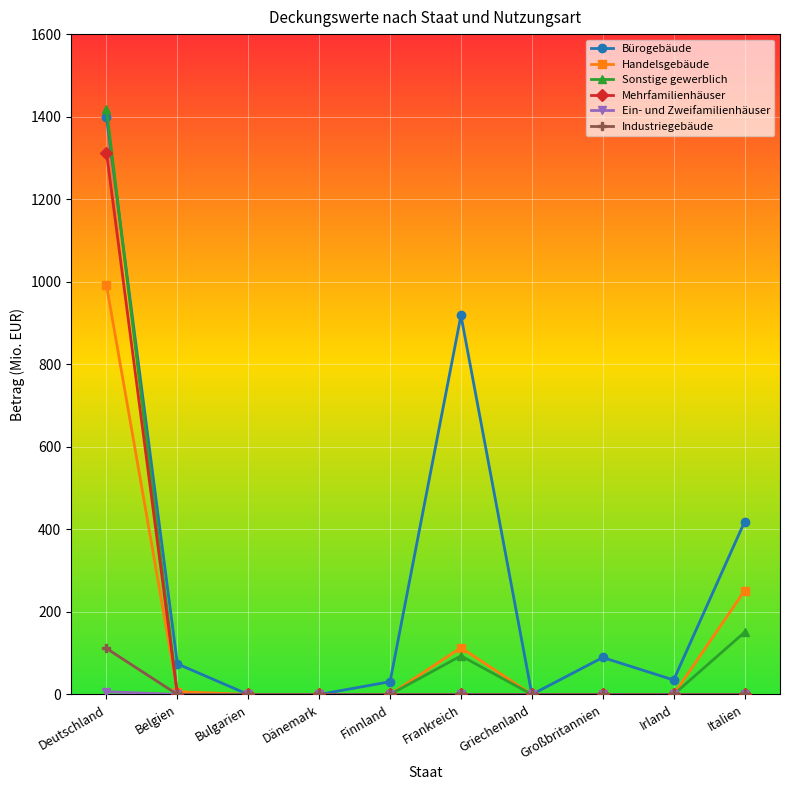

What is the maximum value for Mehrfamilienhäuser?

1313.0